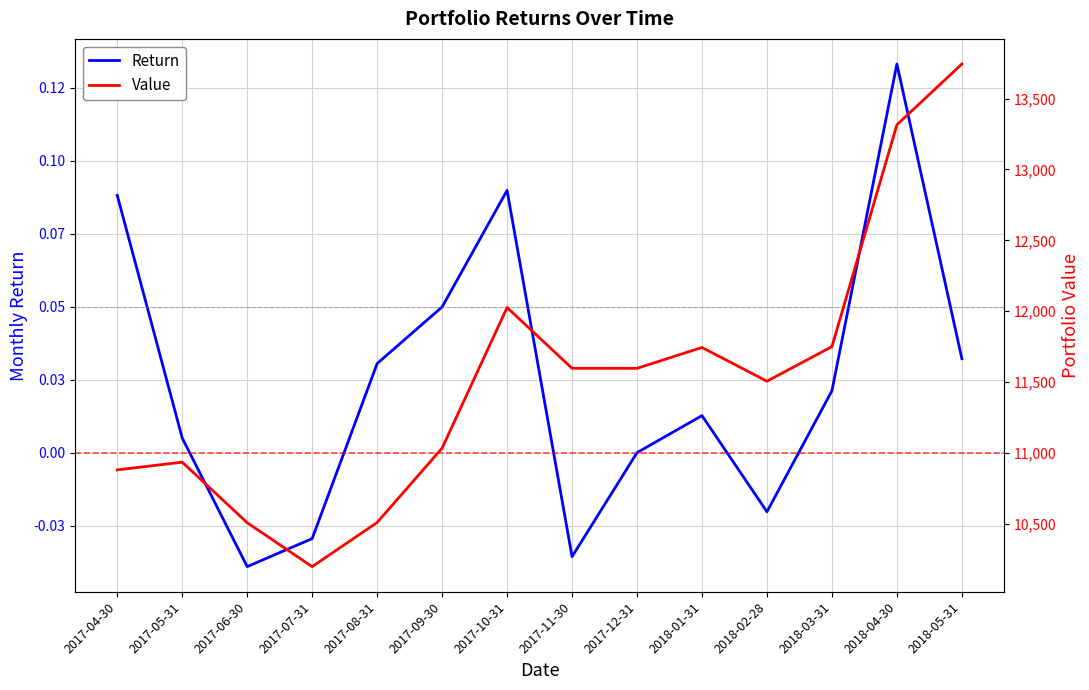

Where is the first local minimum for Return?

2017-06-30